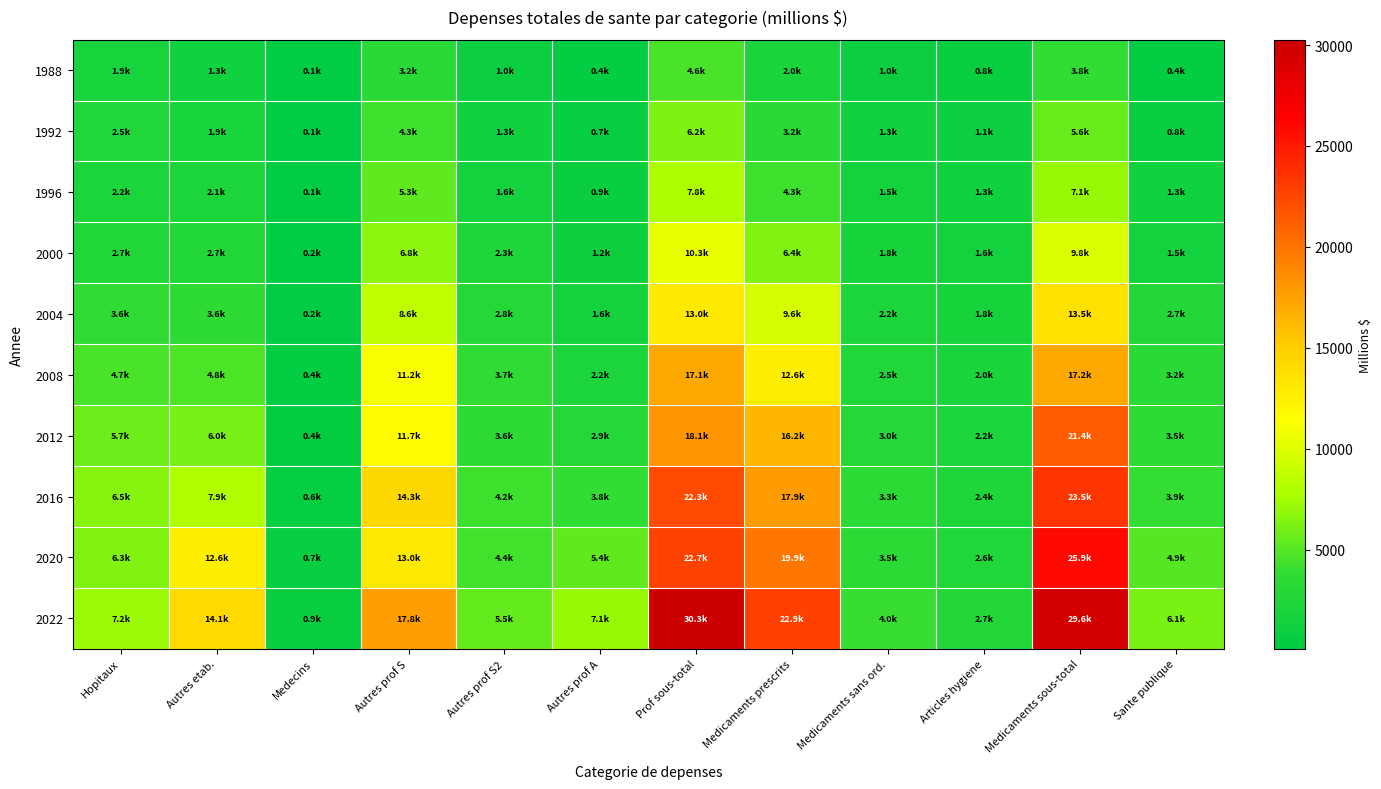

Reading left to right, transcribe all the data shown in this chart.

1988: Hopitaux=1903.1	Autres etab.=1270.4	Medecins=79.6	Autres prof S=3182.7	Autres prof S2=1003.4	Autres prof A=419.6	Prof sous-total=4605.6	Medicaments prescrits=2034.0	Medicaments sans ord.=950.6	Articles hygiene=834.3	Medicaments sous-total=3818.9	Sante publique=426.3
1992: Hopitaux=2537.8	Autres etab.=1889.9	Medecins=93.8	Autres prof S=4272.8	Autres prof S2=1295.4	Autres prof A=679.0	Prof sous-total=6247.2	Medicaments prescrits=3192.2	Medicaments sans ord.=1289.7	Articles hygiene=1128.2	Medicaments sous-total=5610.1	Sante publique=805.0
1996: Hopitaux=2248.1	Autres etab.=2105.3	Medecins=119.5	Autres prof S=5274.1	Autres prof S2=1634.9	Autres prof A=884.0	Prof sous-total=7793.0	Medicaments prescrits=4273.3	Medicaments sans ord.=1508.0	Articles hygiene=1338.8	Medicaments sous-total=7120.0	Sante publique=1309.0
2000: Hopitaux=2664.6	Autres etab.=2650.2	Medecins=175.3	Autres prof S=6783.6	Autres prof S2=2346.1	Autres prof A=1216.8	Prof sous-total=10346.5	Medicaments prescrits=6429.3	Medicaments sans ord.=1814.8	Articles hygiene=1604.6	Medicaments sous-total=9848.7	Sante publique=1514.4
2004: Hopitaux=3629.0	Autres etab.=3576.0	Medecins=232.4	Autres prof S=8554.6	Autres prof S2=2812.1	Autres prof A=1629.9	Prof sous-total=12996.7	Medicaments prescrits=9594.0	Medicaments sans ord.=2159.4	Articles hygiene=1770.0	Medicaments sous-total=13524.4	Sante publique=2748.2
2008: Hopitaux=4676.4	Autres etab.=4765.9	Medecins=390.4	Autres prof S=11205.9	Autres prof S2=3657.2	Autres prof A=2244.5	Prof sous-total=17107.6	Medicaments prescrits=12635.0	Medicaments sans ord.=2532.2	Articles hygiene=1984.1	Medicaments sous-total=17151.3	Sante publique=3205.8
2012: Hopitaux=5658.4	Autres etab.=5978.7	Medecins=443.2	Autres prof S=11701.2	Autres prof S2=3573.9	Autres prof A=2867.6	Prof sous-total=18142.7	Medicaments prescrits=16234.8	Medicaments sans ord.=2998.8	Articles hygiene=2184.5	Medicaments sous-total=21418.0	Sante publique=3520.0
2016: Hopitaux=6494.7	Autres etab.=7913.2	Medecins=618.4	Autres prof S=14287.5	Autres prof S2=4236.9	Autres prof A=3796.6	Prof sous-total=22321.0	Medicaments prescrits=17860.8	Medicaments sans ord.=3285.6	Articles hygiene=2385.4	Medicaments sous-total=23531.8	Sante publique=3855.7
2020: Hopitaux=6343.5	Autres etab.=12611.1	Medecins=723.3	Autres prof S=12996.9	Autres prof S2=4397.5	Autres prof A=5353.4	Prof sous-total=22747.8	Medicaments prescrits=19866.2	Medicaments sans ord.=3452.3	Articles hygiene=2551.0	Medicaments sous-total=25869.5	Sante publique=4947.8
2022: Hopitaux=7194.5	Autres etab.=14116.7	Medecins=887.6	Autres prof S=17757.2	Autres prof S2=5454.7	Autres prof A=7055.4	Prof sous-total=30267.3	Medicaments prescrits=22854.2	Medicaments sans ord.=4009.4	Articles hygiene=2705.2	Medicaments sous-total=29568.7	Sante publique=6134.2